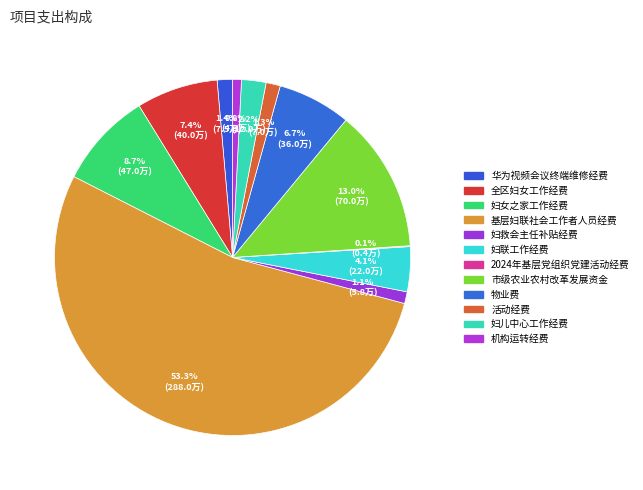

Rank the categories by value from lowest to highest.

2024年基层党组织党建活动经费, 机构运转经费, 妇救会主任补贴经费, 活动经费, 华为视频会议终端维修经费, 妇儿中心工作经费, 妇联工作经费, 物业费, 全区妇女工作经费, 妇女之家工作经费, 市级农业农村改革发展资金, 基层妇联社会工作者人员经费